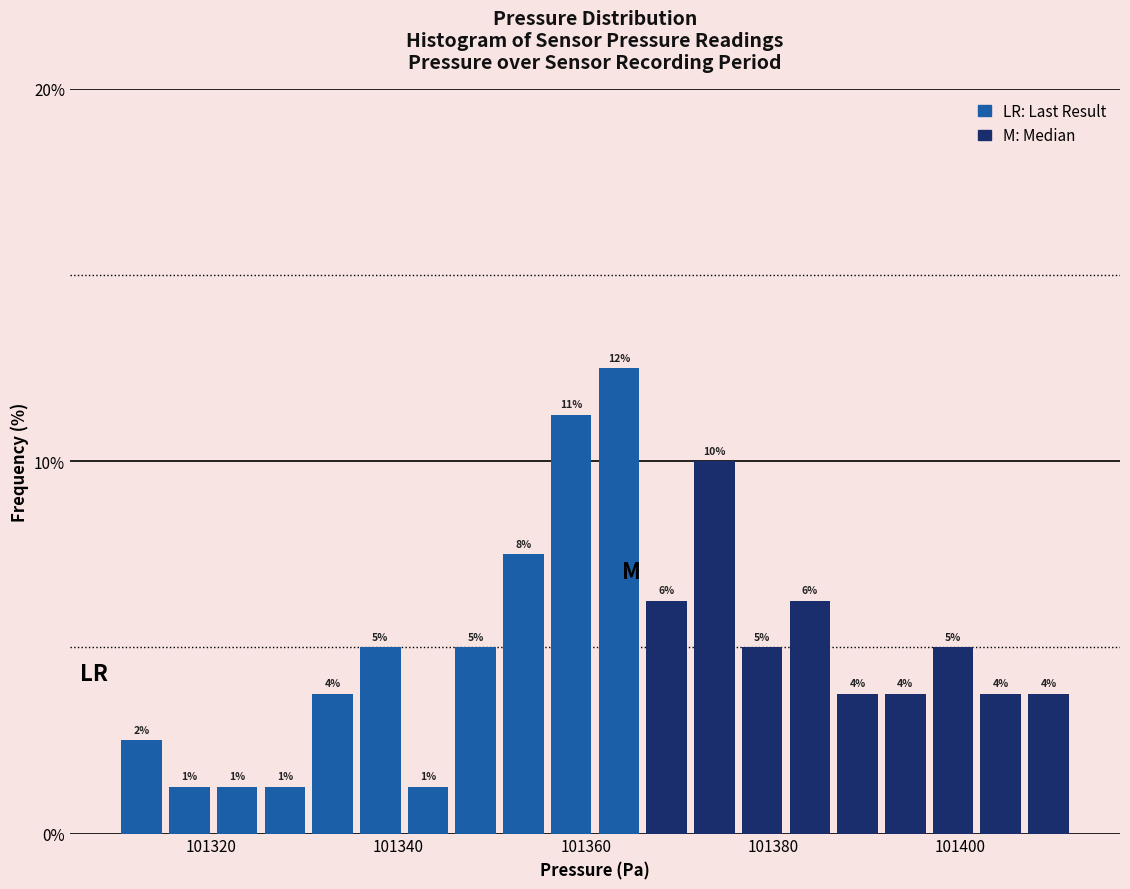

Read against the x-axis, roughly where is the centre of the tallest bar?

101364